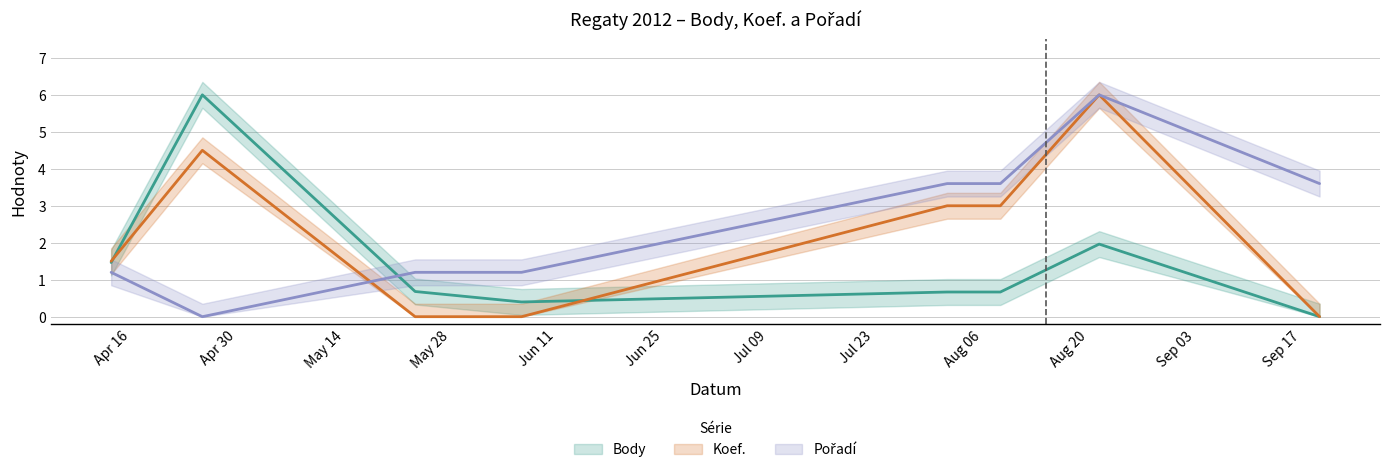

Is this an area chart (filled region under the line)?

No